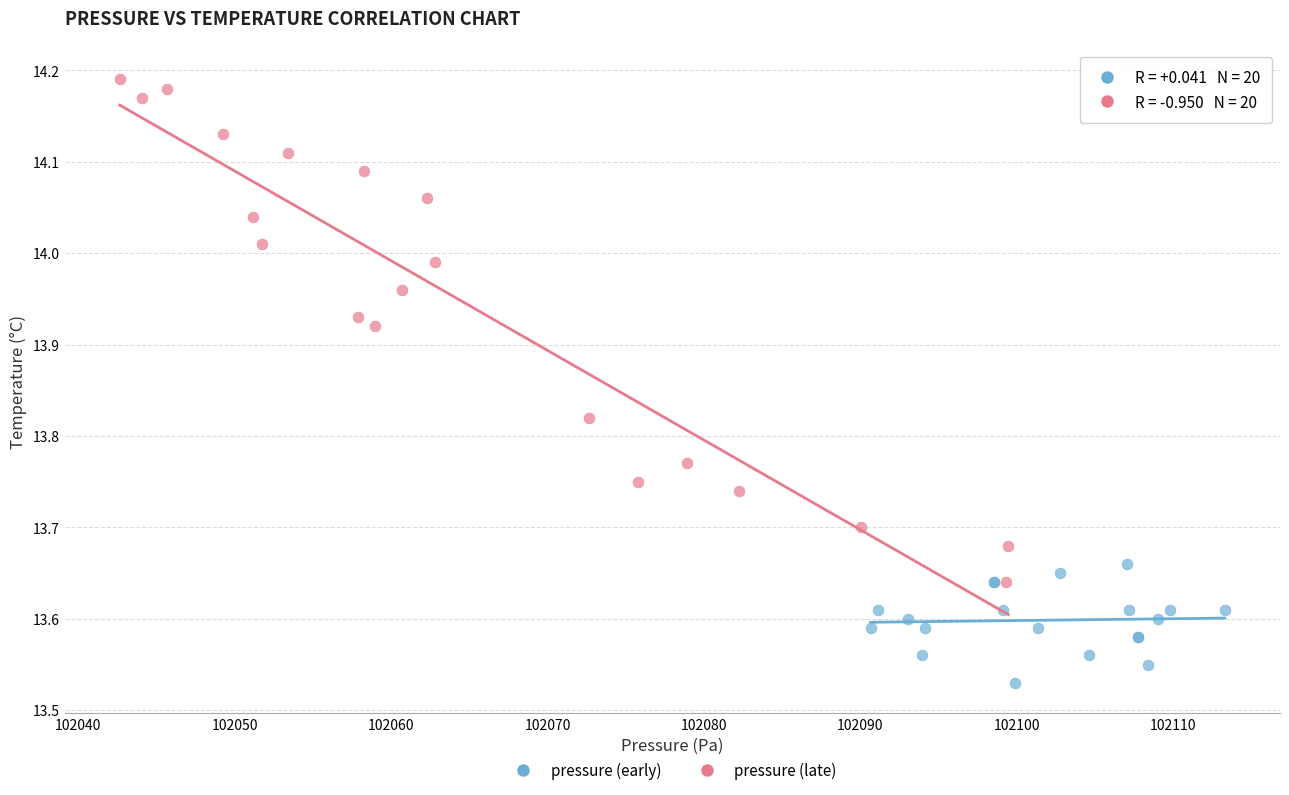

Which series has the largest Y range (max minus min)?

pressure (late)